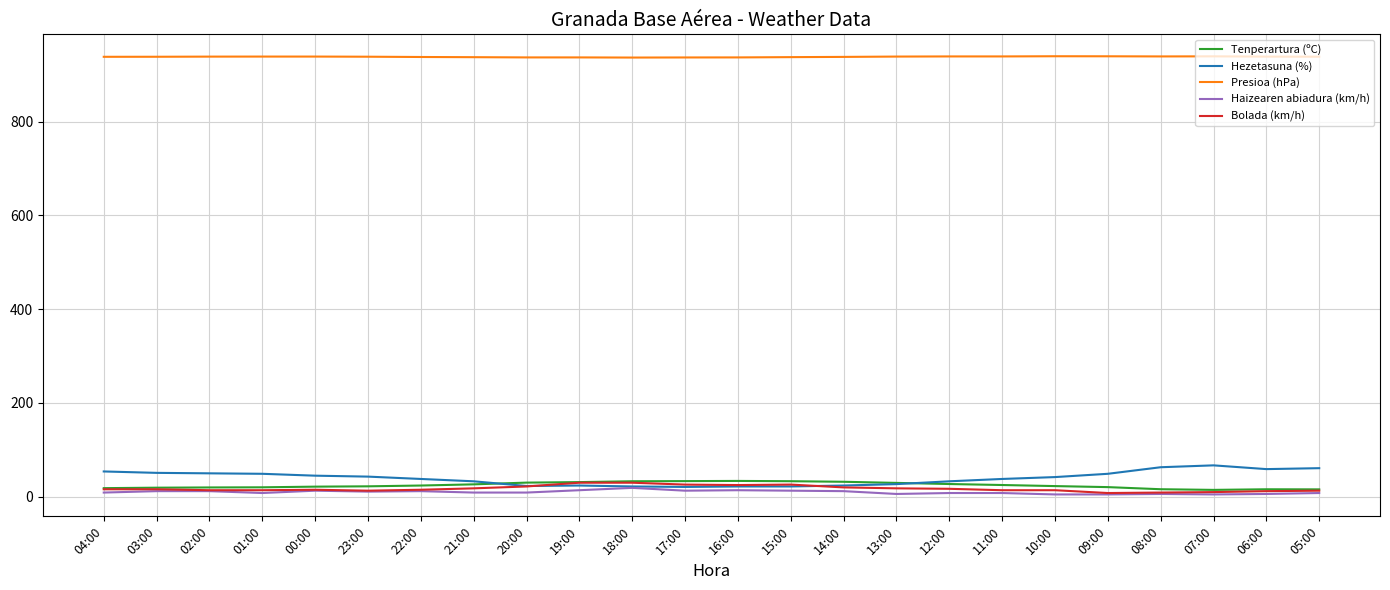

Is it true that Tenperartura (ºC) equals 14.7 at 07:00?

True